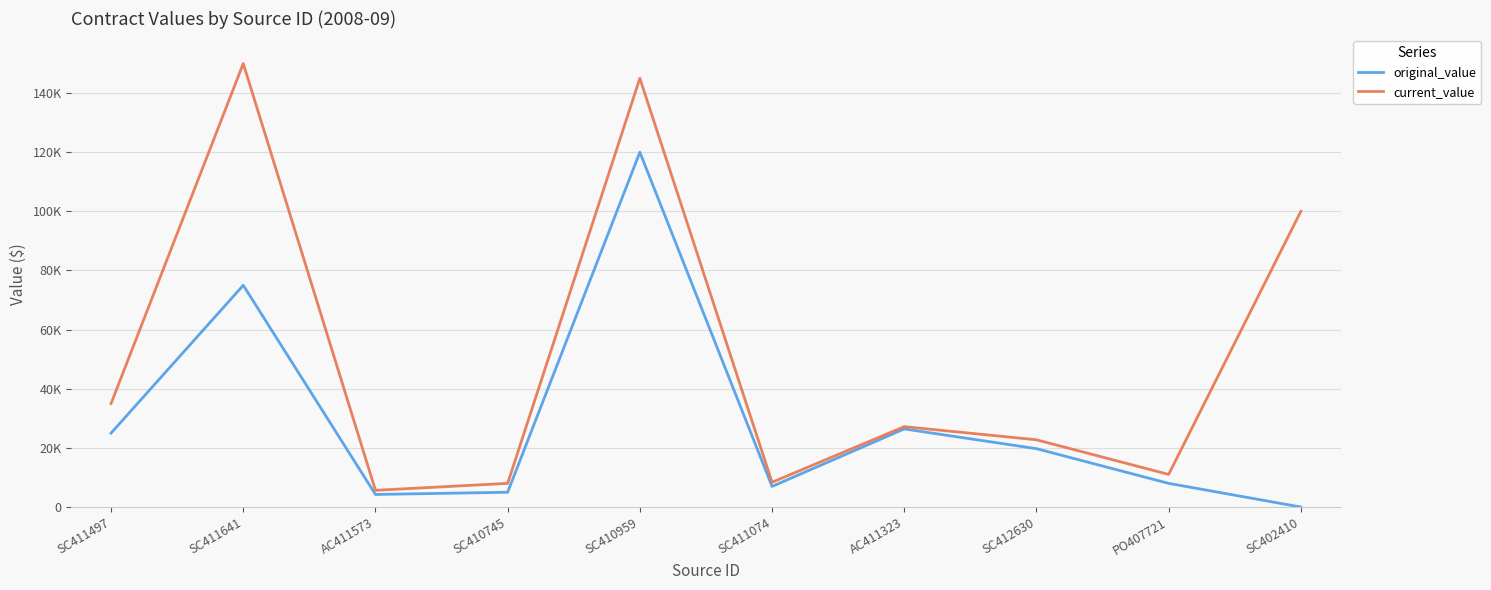

True or false: current_value and original_value cross at least once.

False